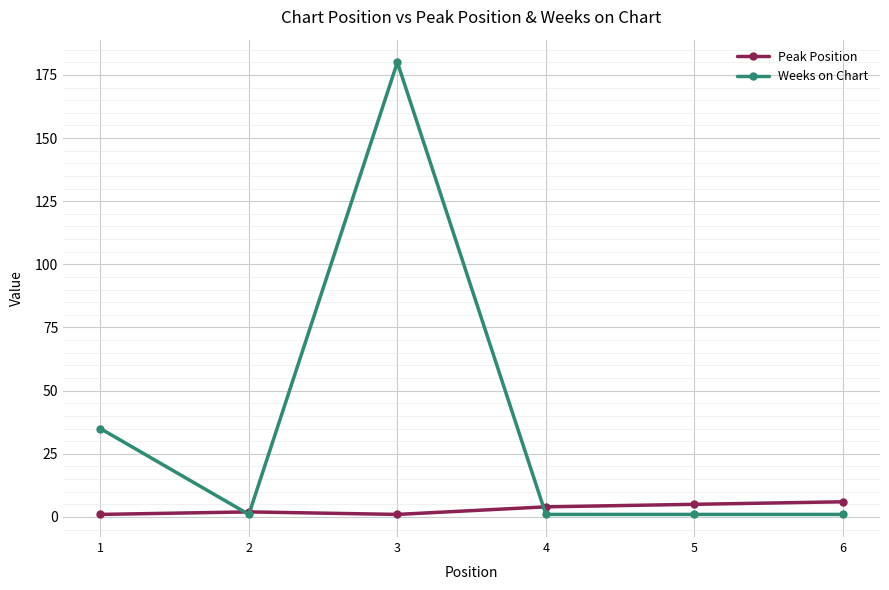

True or false: Peak Position has more than 2 points higher than both neighbors.

False